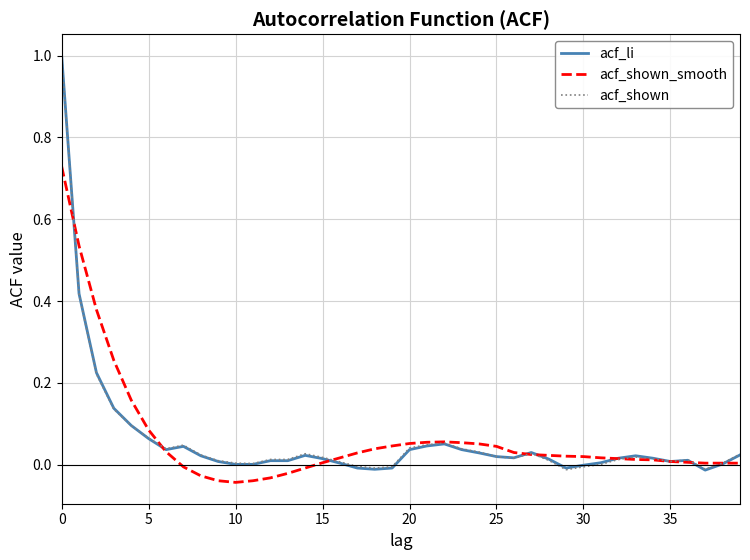

What is the maximum value shown in the chart?

1.0